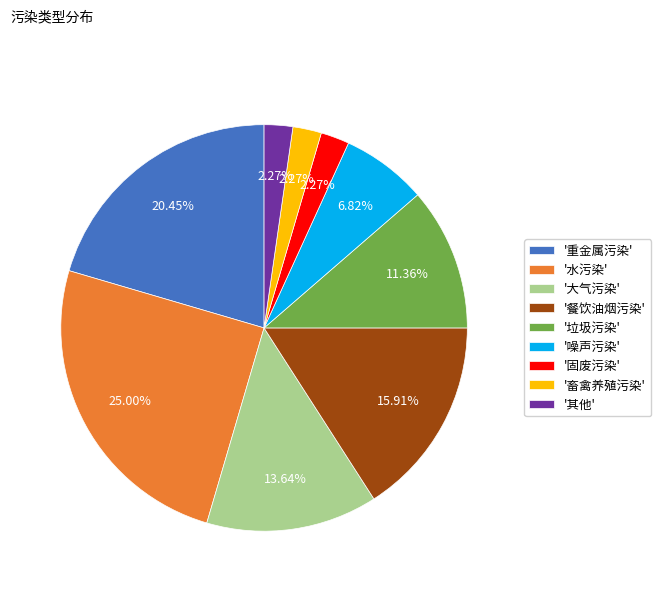

What is the largest slice in the pie chart?

'水污染'